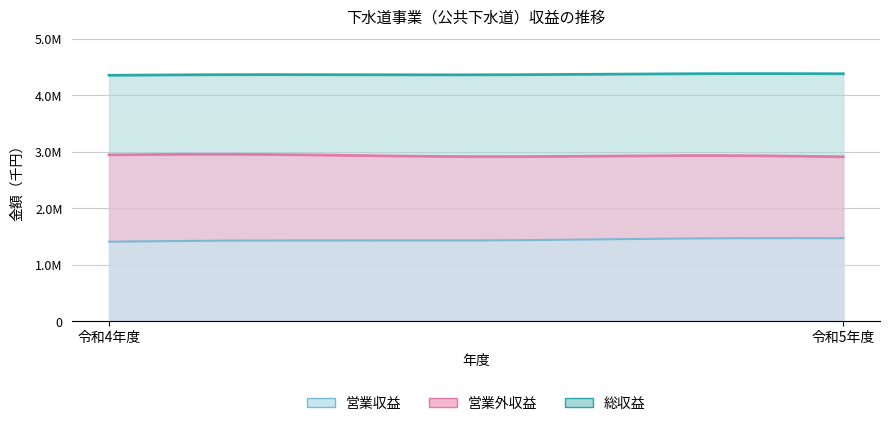

What is the maximum value shown in the chart?

4377440